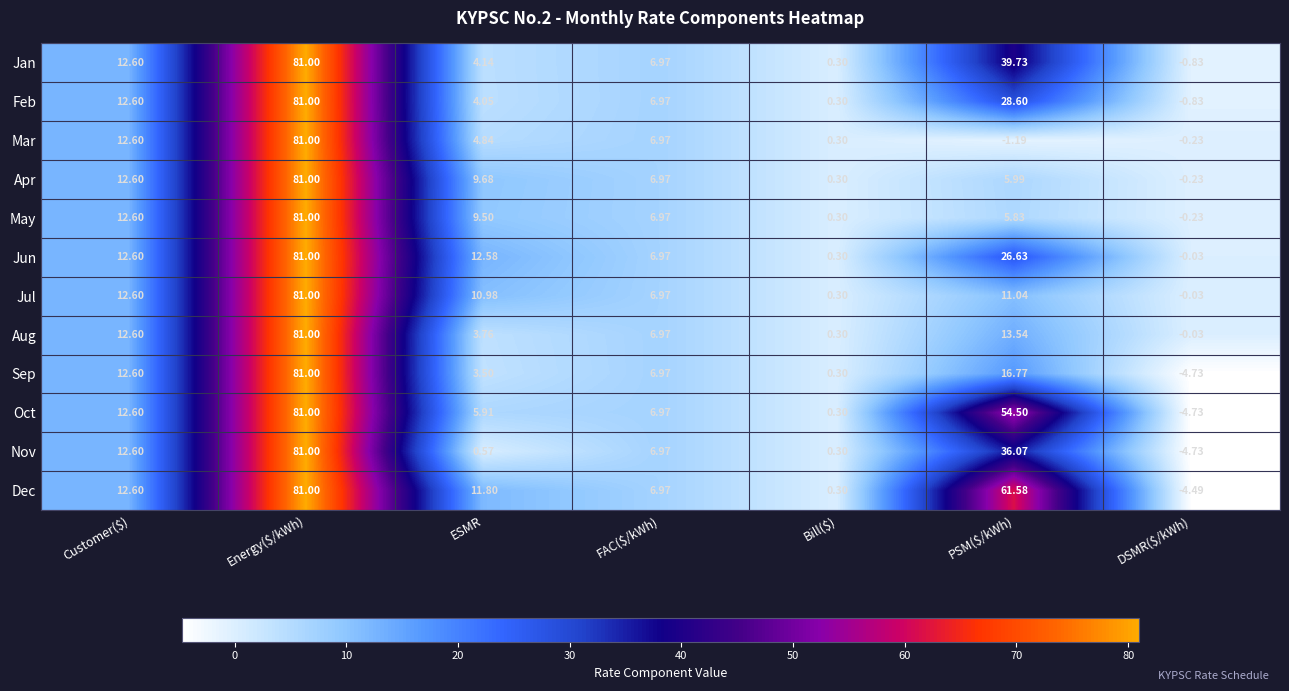

What is the total value across all series at Energy($/kWh)?

972.0